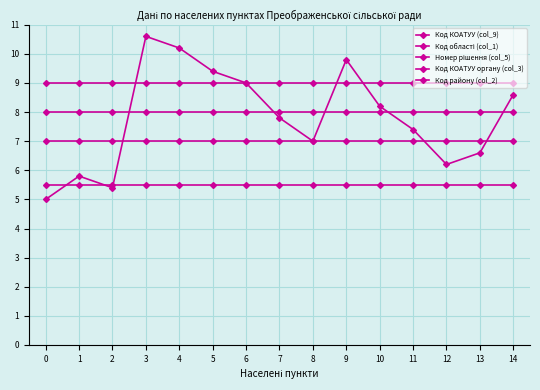

How many lines are shown in the chart?

5